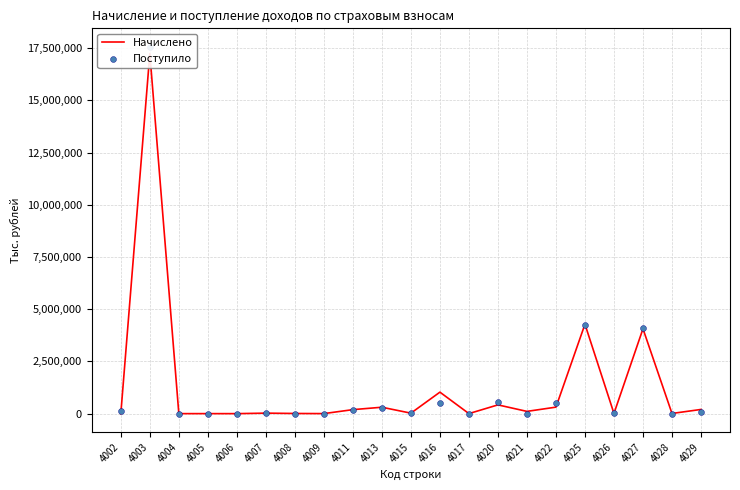

Is the value of Поступило at 4004 greater than the value of Начислено at 4004?

No